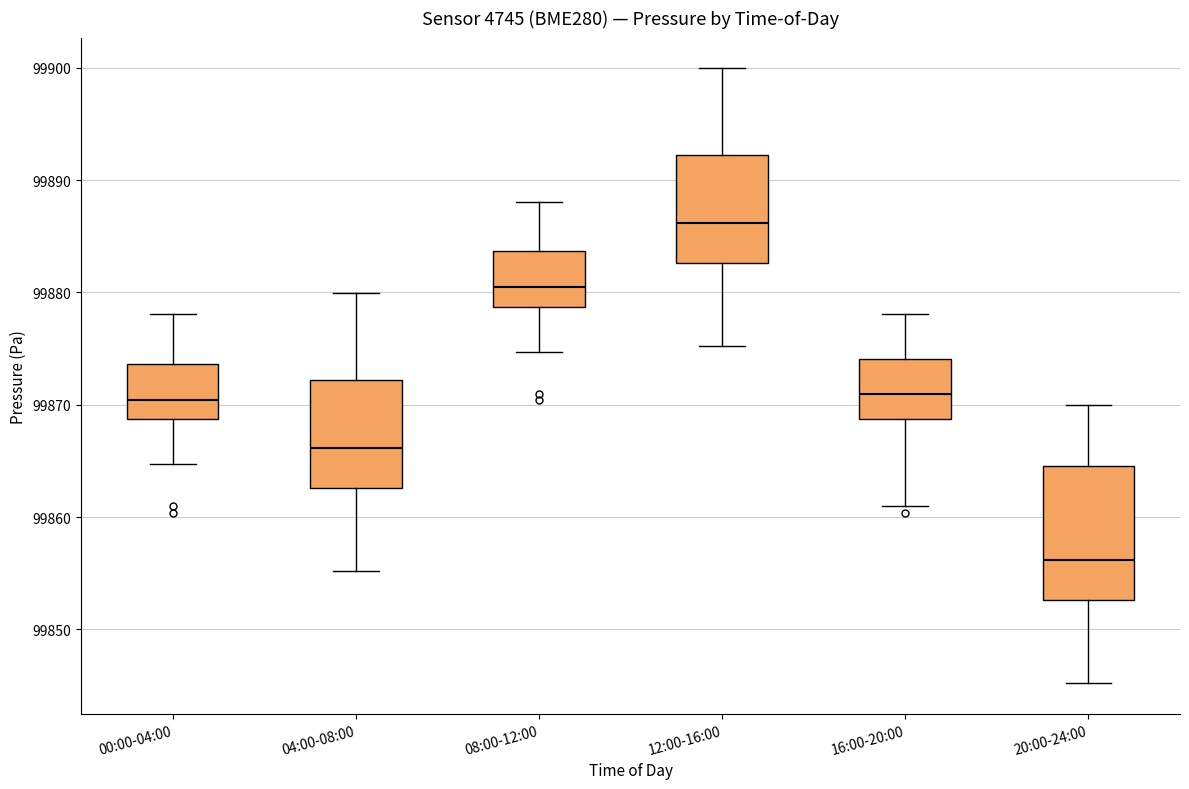

Reading left to right, read every box against the y-axis: the position of its median line, the range the box covers, and the ends of its whiskers. The values are not printed on the chart, so give them approximately, as read against the axis.

00:00-04:00: median 99870, box 99869 to 99874, whiskers 99865 to 99878
04:00-08:00: median 99866, box 99863 to 99872, whiskers 99855 to 99880
08:00-12:00: median 99880, box 99879 to 99884, whiskers 99875 to 99888
12:00-16:00: median 99886, box 99883 to 99892, whiskers 99875 to 99900
16:00-20:00: median 99871, box 99869 to 99874, whiskers 99861 to 99878
20:00-24:00: median 99856, box 99853 to 99865, whiskers 99845 to 99870